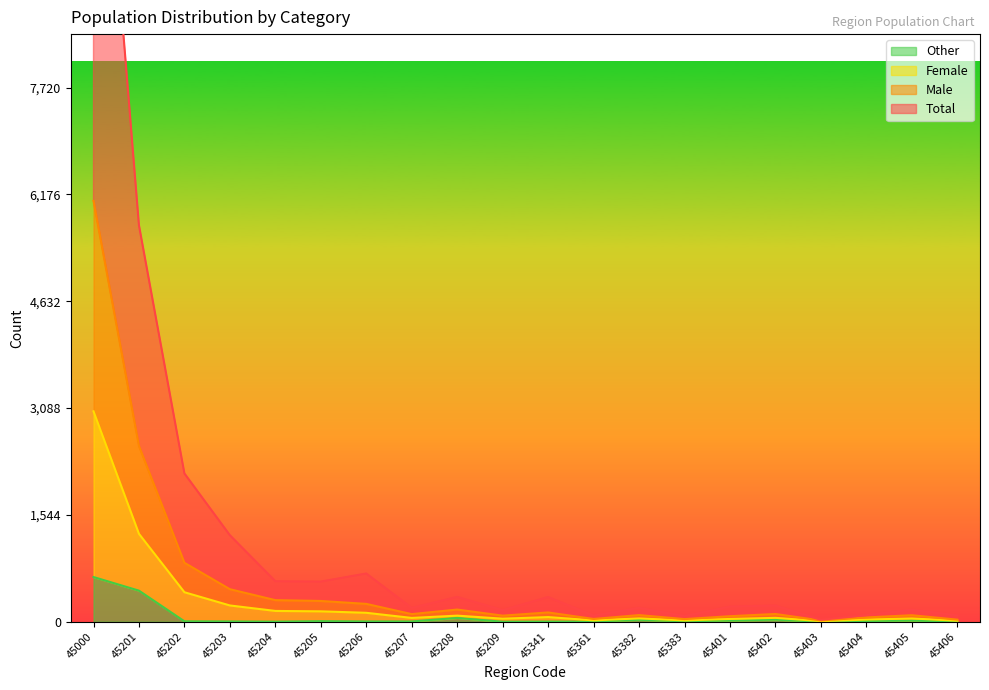

The Other series shows 17 at 45405. True or false?

True